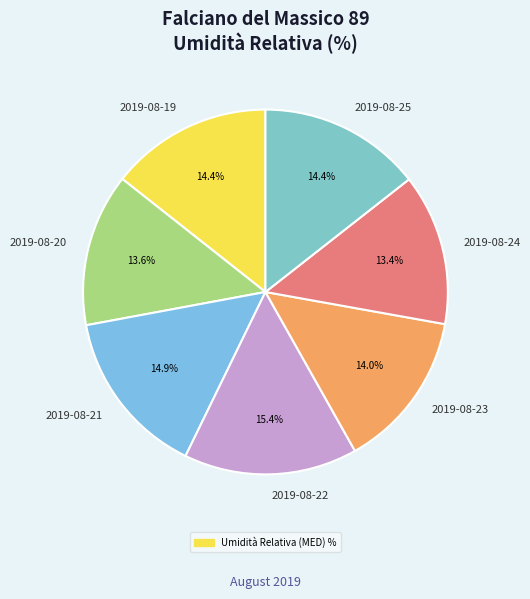

What percentage is NOT represented by 2019-08-19?

85.6%